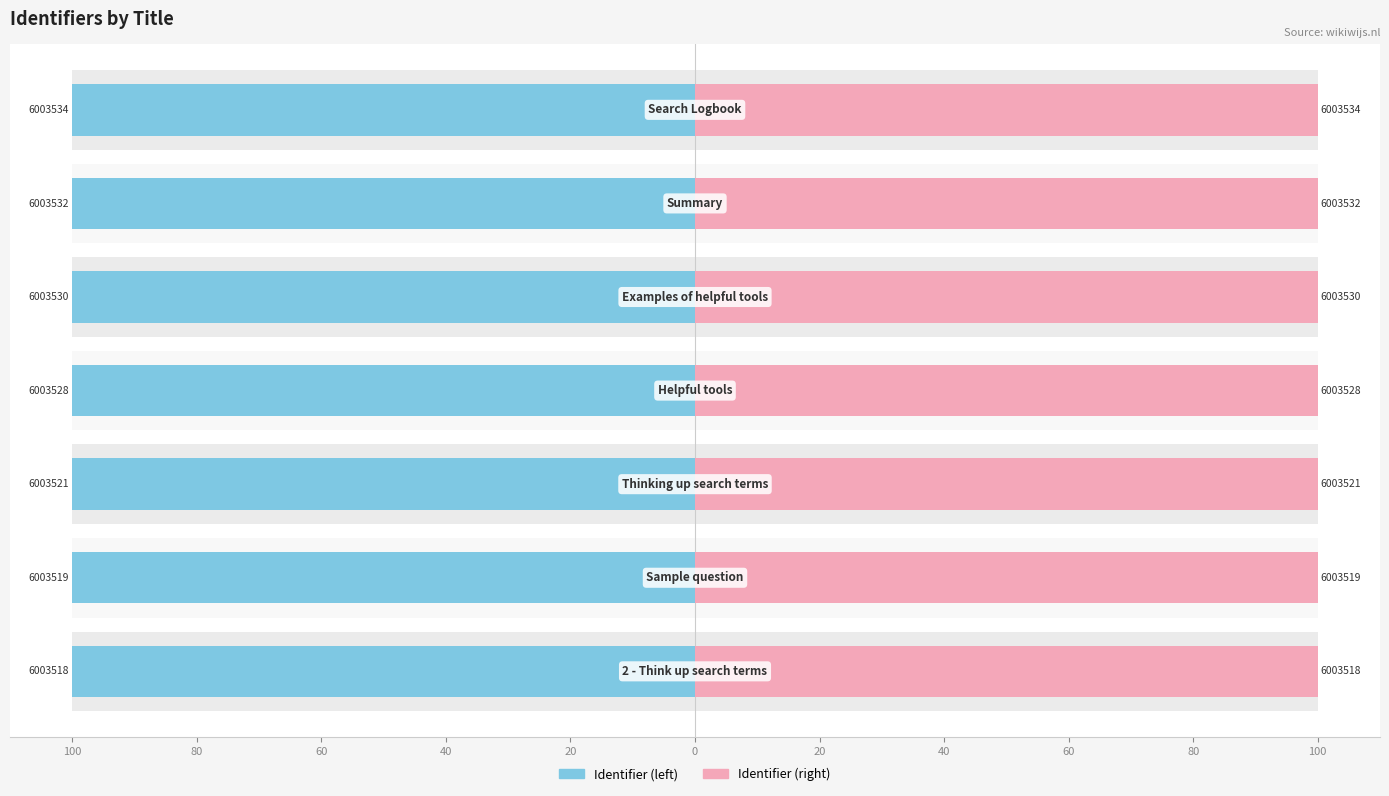

List the series in order of their overall mean, lowest first.

Identifier (left), Identifier (right)